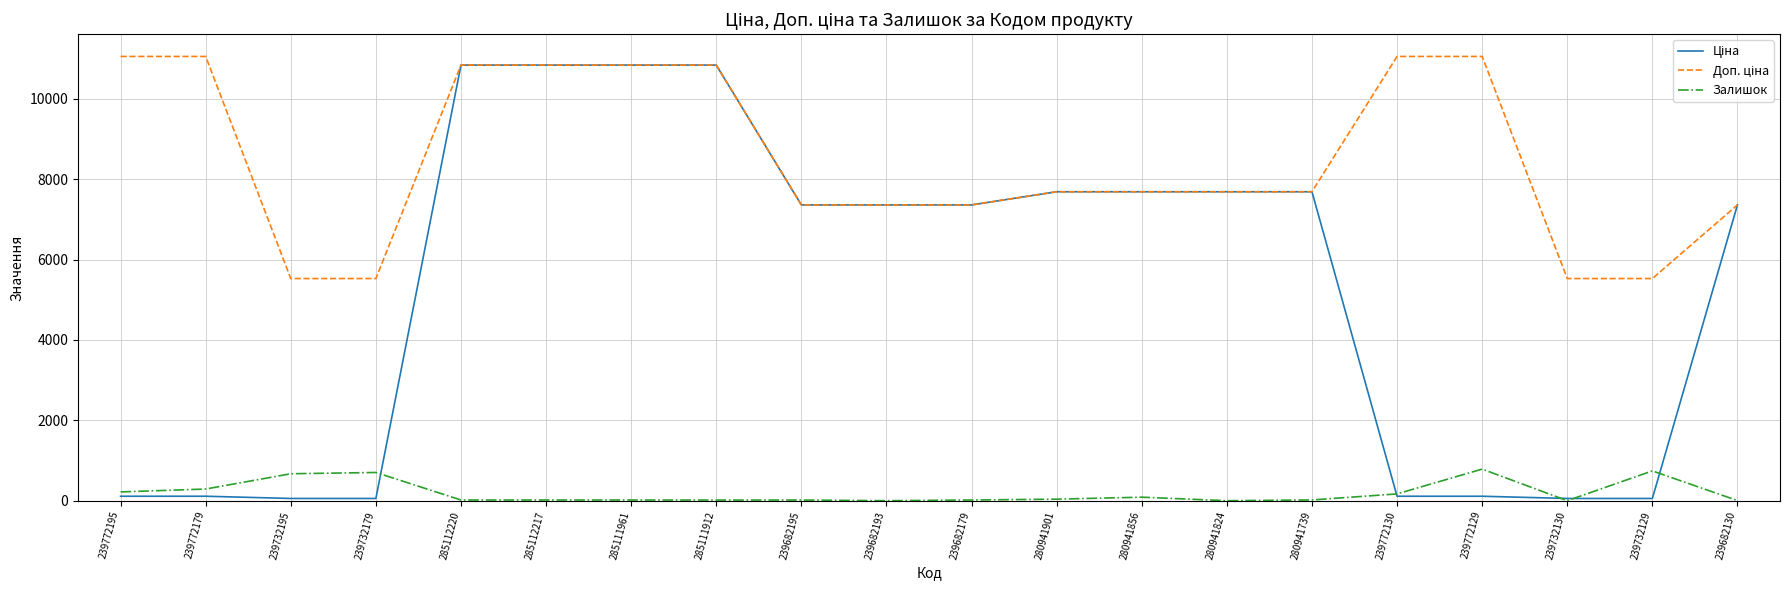

What is the greatest value displayed?

11055.0